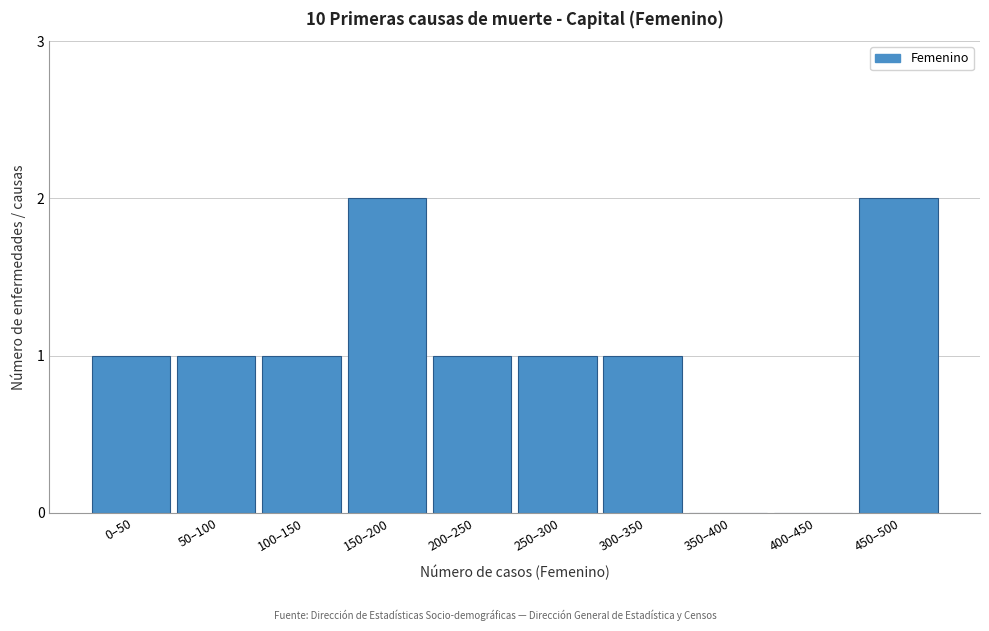

Reading left to right, transcribe all the data shown in this chart.

0–50=1	50–100=1	100–150=1	150–200=2	200–250=1	250–300=1	300–350=1	350–400=0	400–450=0	450–500=2